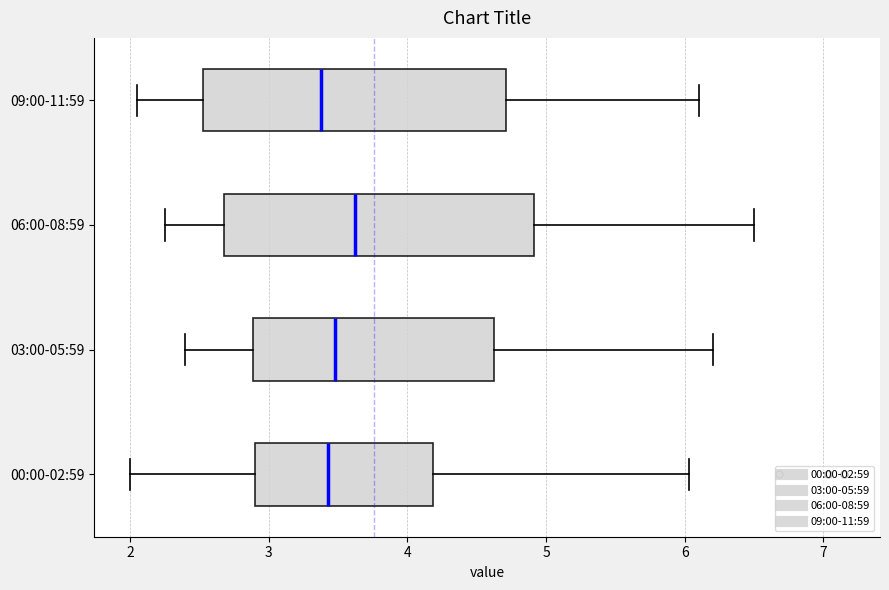

Where does the right whisker of the box for 00:00-02:59 end on the x-axis? The values are not printed on the chart, so give them approximately, as read against the axis.

6.0